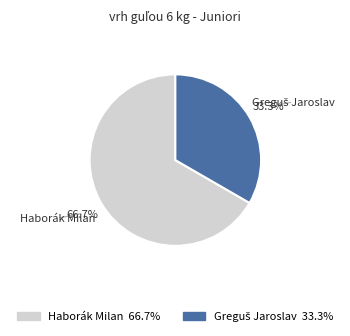

Which category accounts for the majority?

Haborák Milan